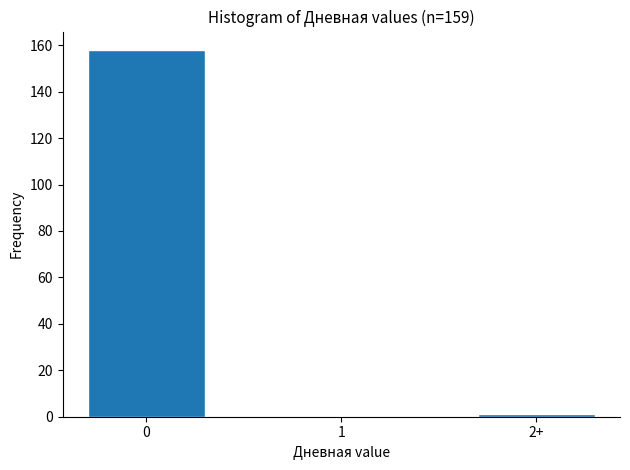

Reading left to right, list all the values displayed in this chart.

0=158	1=0	2+=1